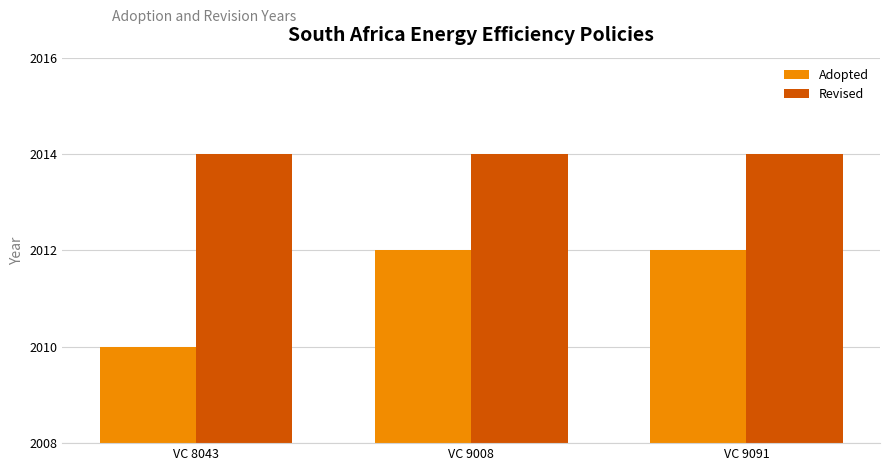

How many bars are there in total?

6